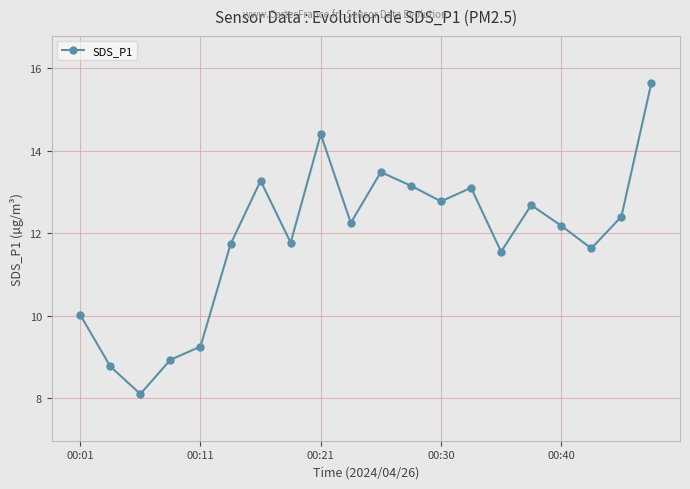

How many values are below 12?

9